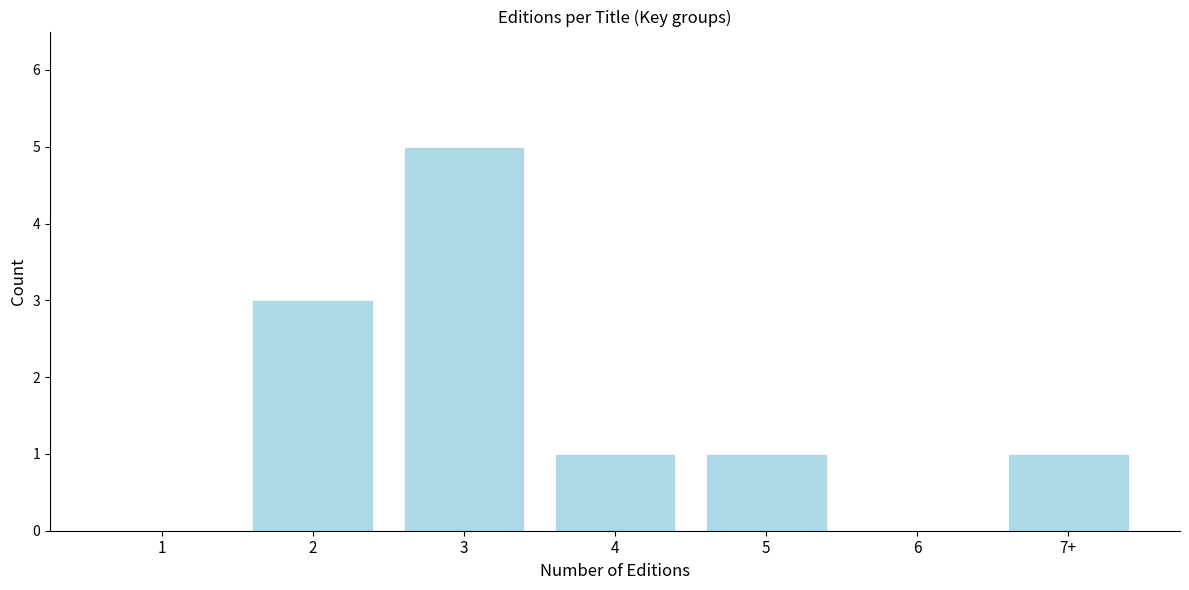

Reading left to right, transcribe all the data shown in this chart.

1=0	2=3	3=5	4=1	5=1	6=0	7+=1